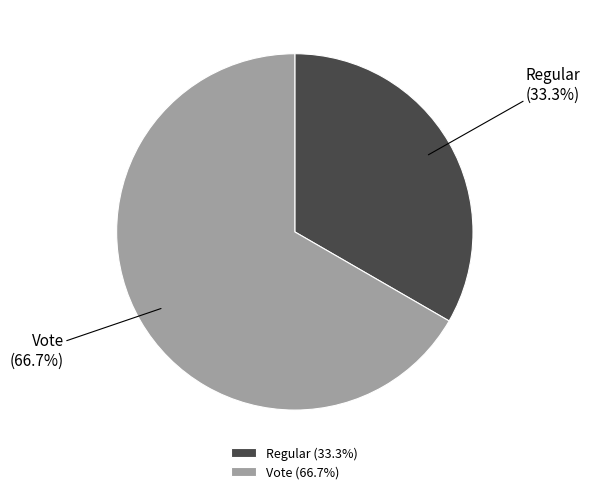

How many slices are in this pie chart?

2